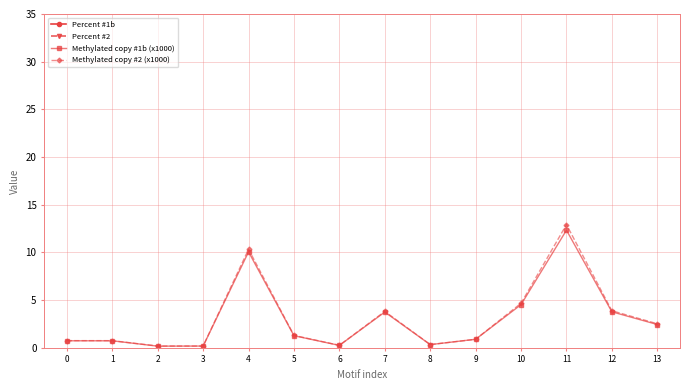

What is the difference between the Percent #1b values at 11 and 0?

10.8